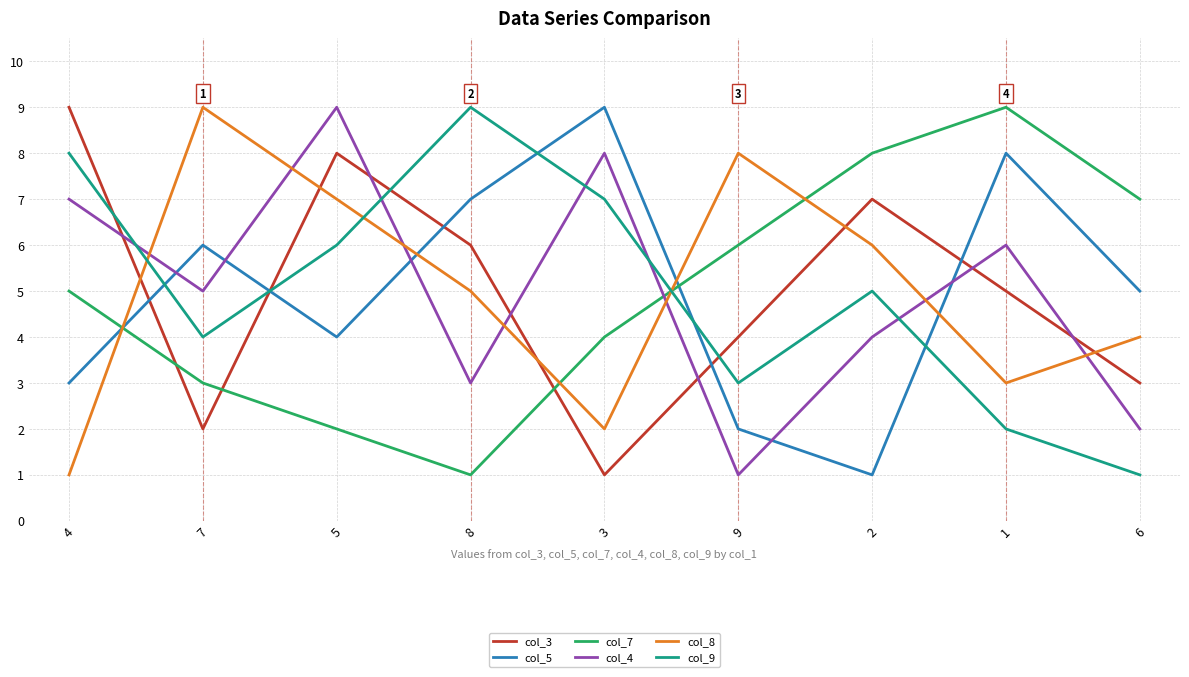

Rank the series at 7 from highest to lowest value.

col_8, col_5, col_4, col_9, col_7, col_3